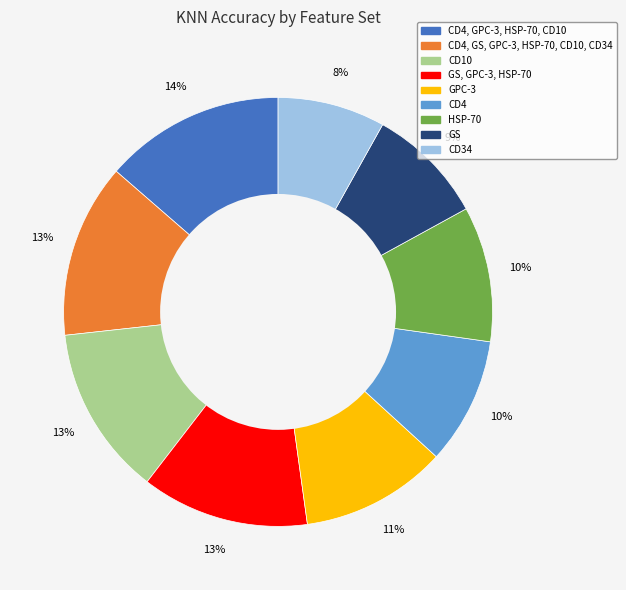

Is there a majority slice in this chart?

No